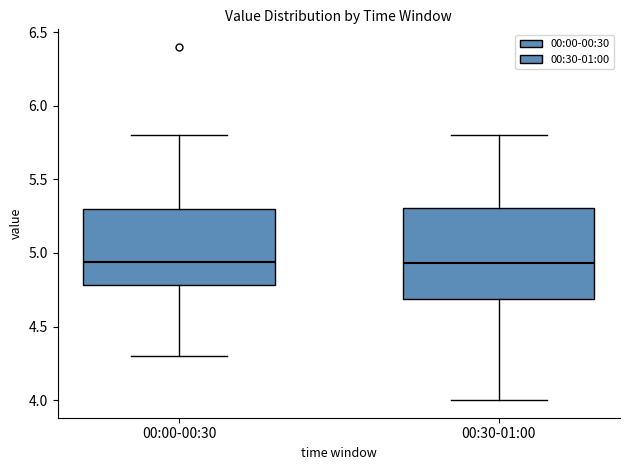

Which box is the tallest, from its lower edge to its upper edge?

00:30-01:00